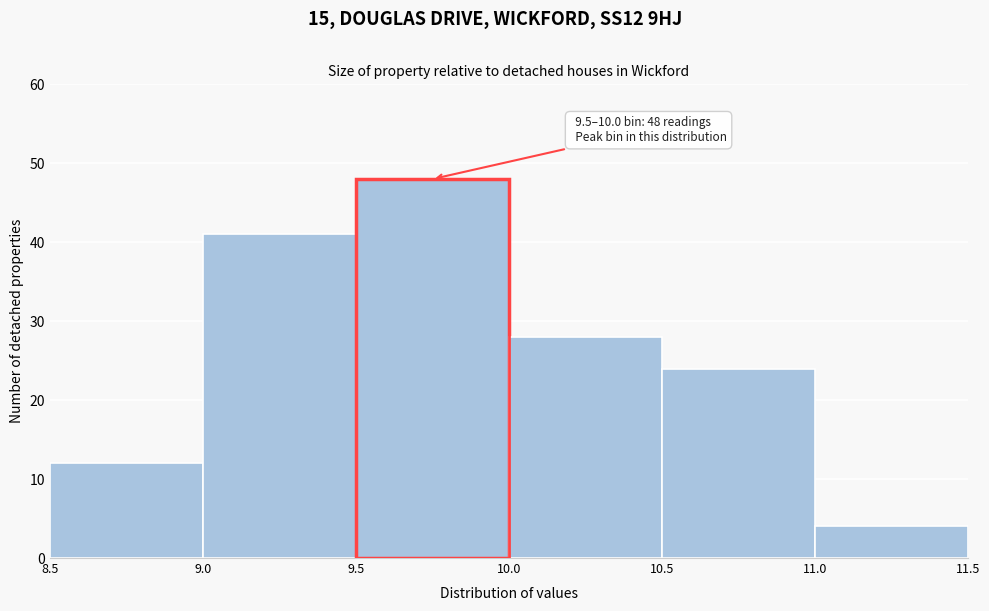

Which range on the x-axis has the tallest bar?

9.5 to 10.0